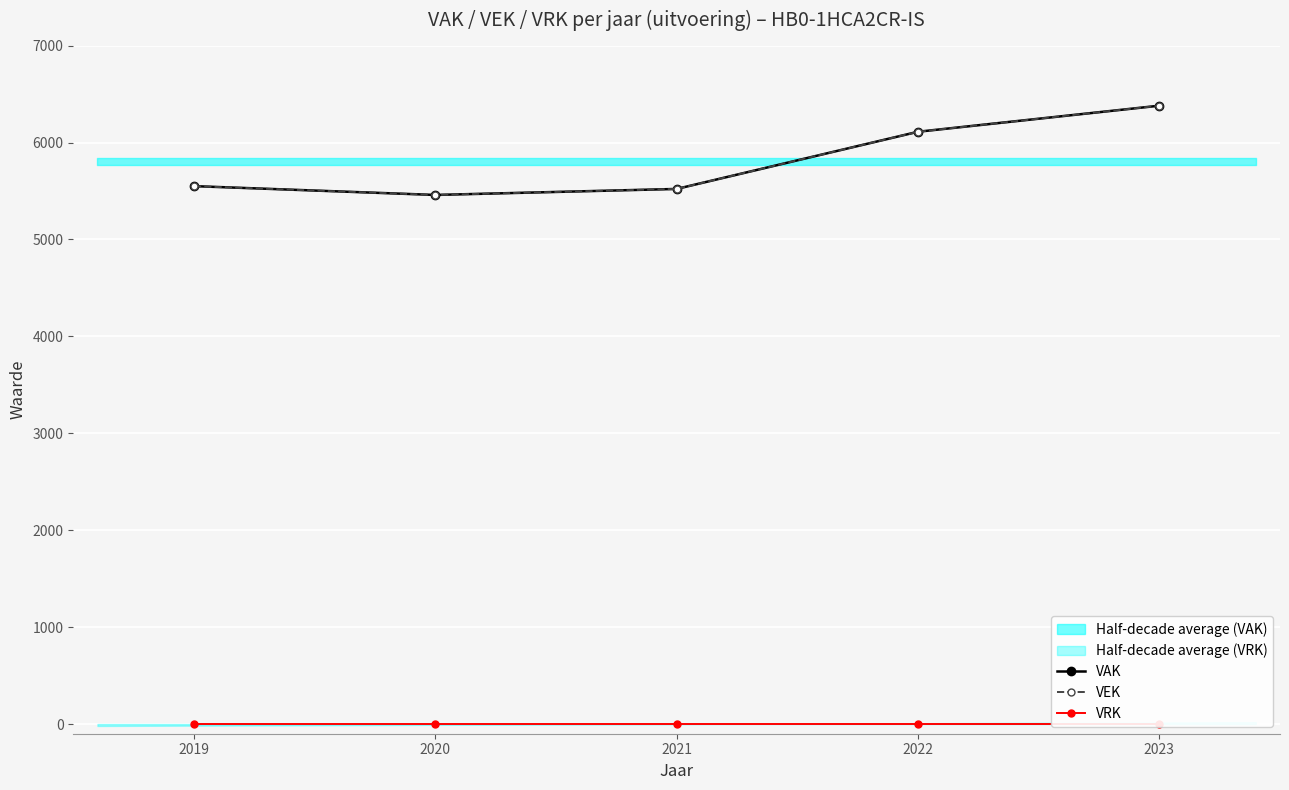

Reading left to right, extract all data points from this chart.

VAK: 2019=5550	2020=5459	2021=5521	2022=6111	2023=6380
VEK: 2019=5550	2020=5459	2021=5521	2022=6111	2023=6380
VRK: 2019=0	2020=0	2021=0	2022=0	2023=0